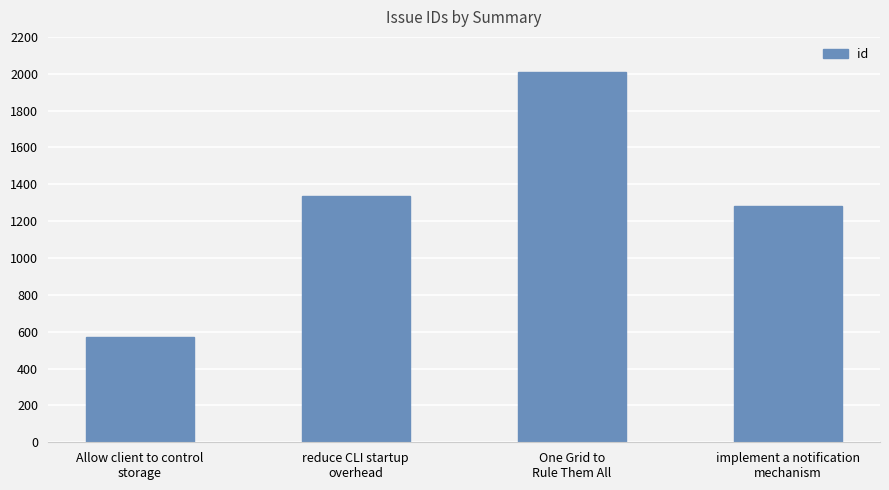

List the labels in order of value, smallest first.

Allow client to control
storage, implement a notification
mechanism, reduce CLI startup
overhead, One Grid to
Rule Them All